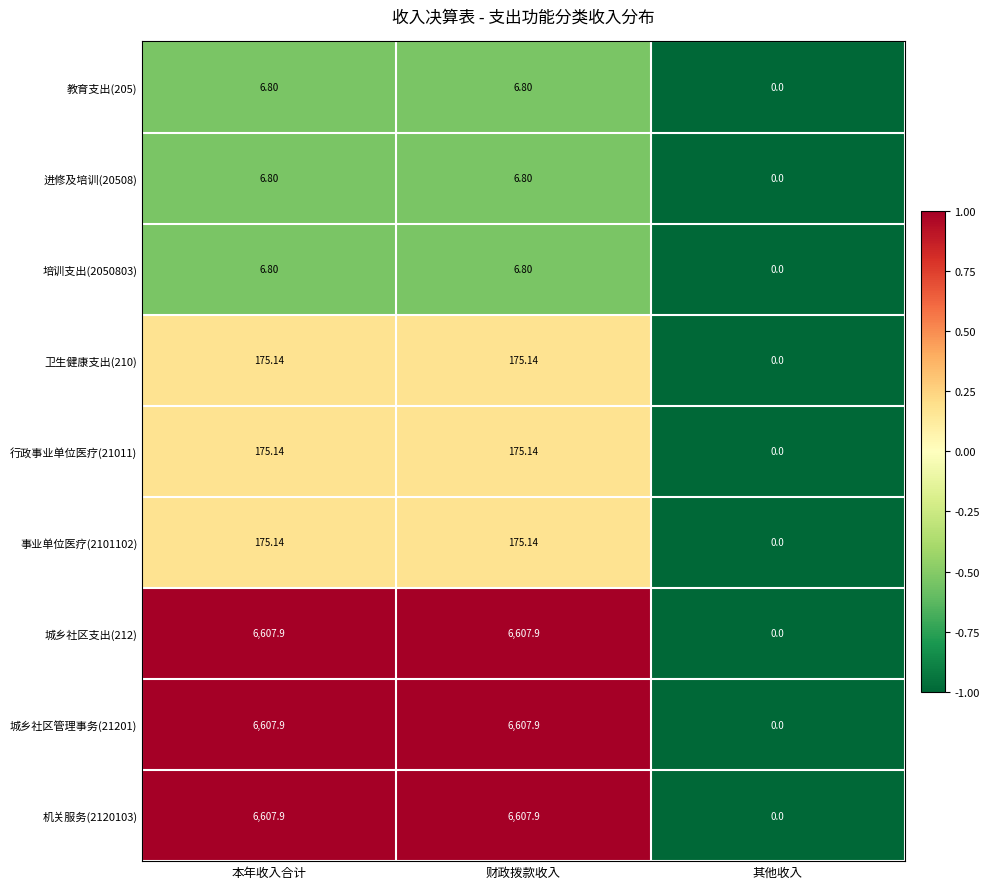

At which label does 机关服务(2120103) reach its minimum?

其他收入